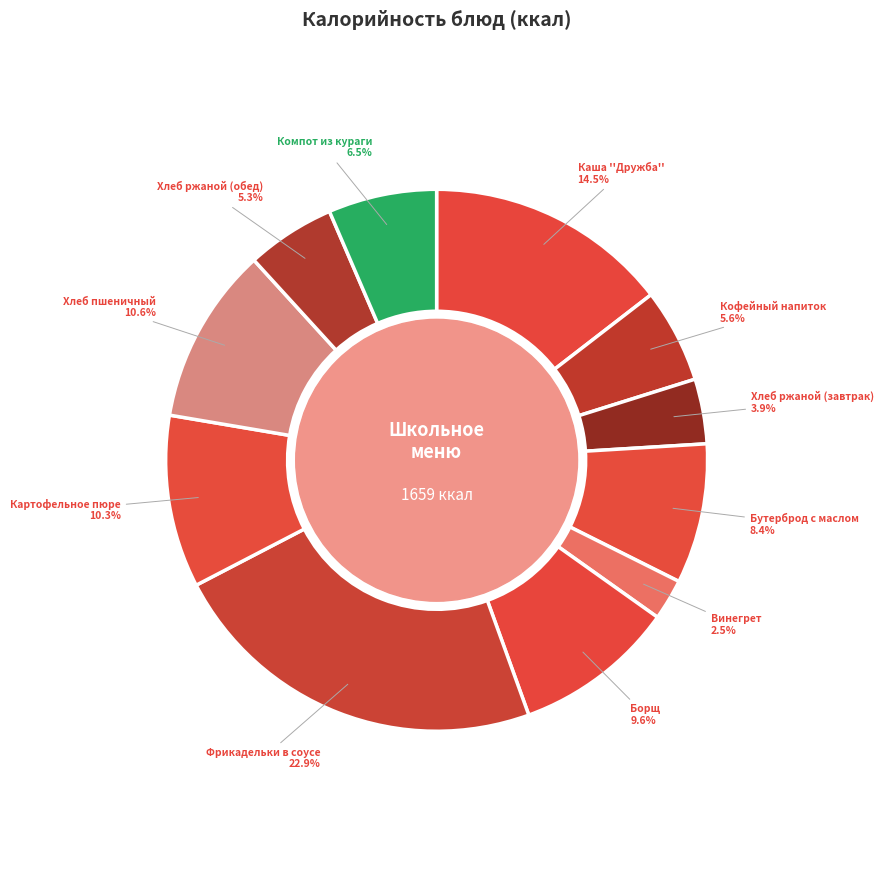

Rank the categories by value from lowest to highest.

Винегрет, Хлеб ржаной (завтрак), Хлеб ржаной (обед), Кофейный напиток, Компот из кураги, Бутерброд с маслом, Борщ, Картофельное пюре, Хлеб пшеничный, Каша ''Дружба'', Фрикадельки в соусе